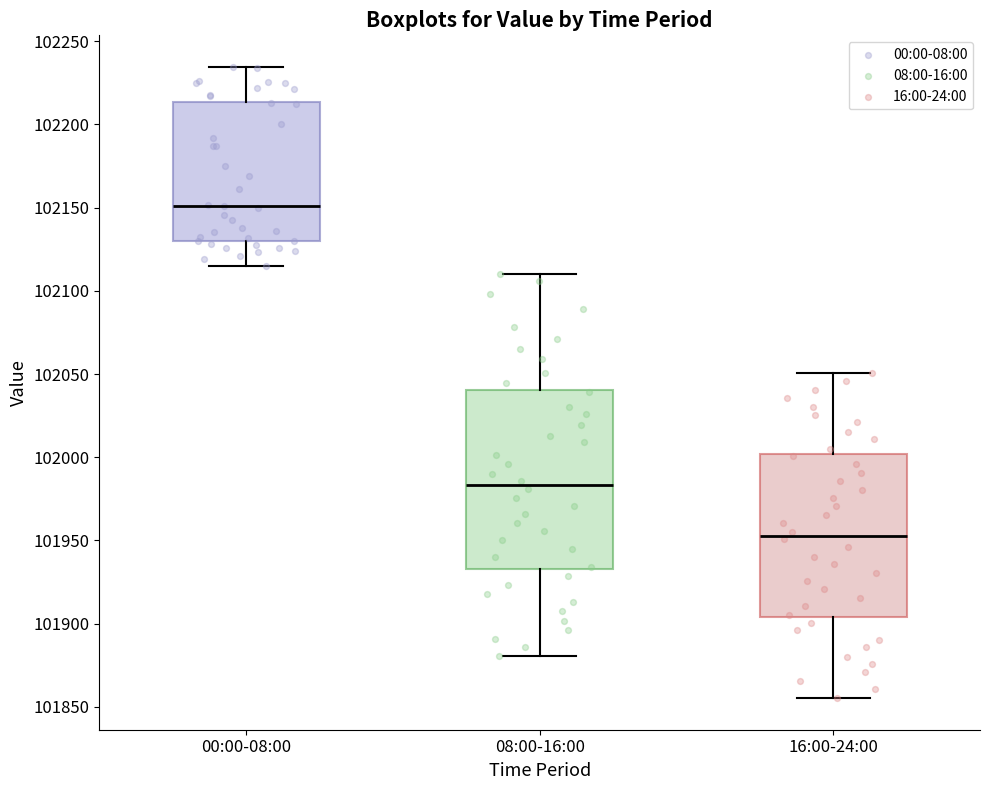

Which box is the tallest, from its lower edge to its upper edge?

08:00-16:00